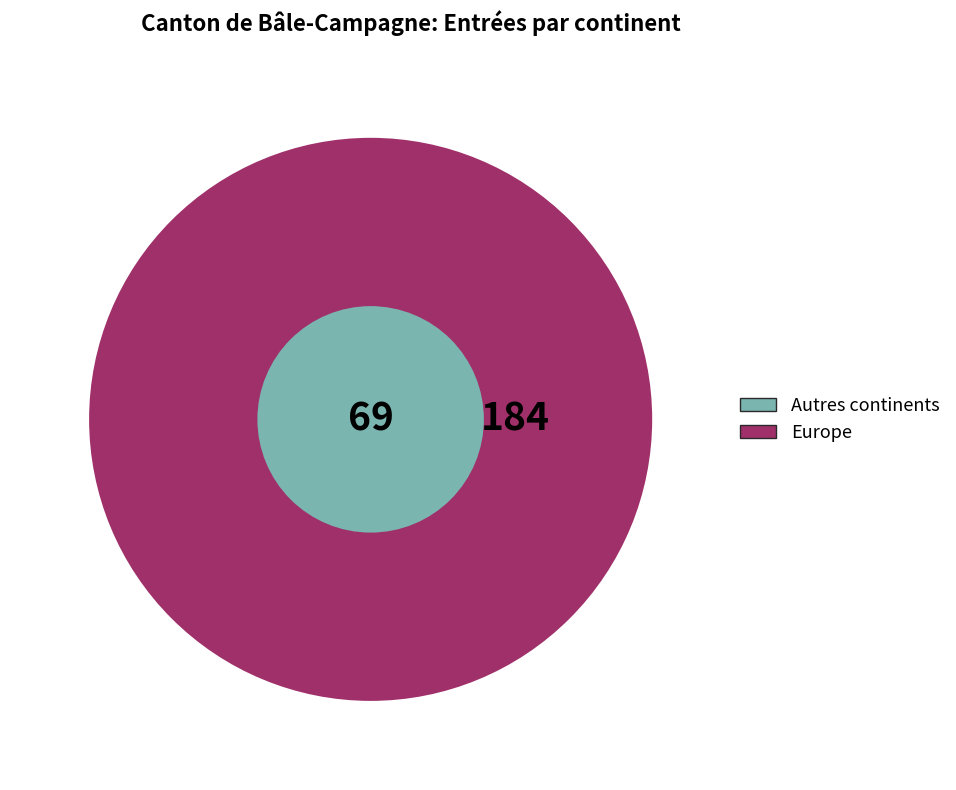

Is there any slice that represents more than half of the pie?

Yes